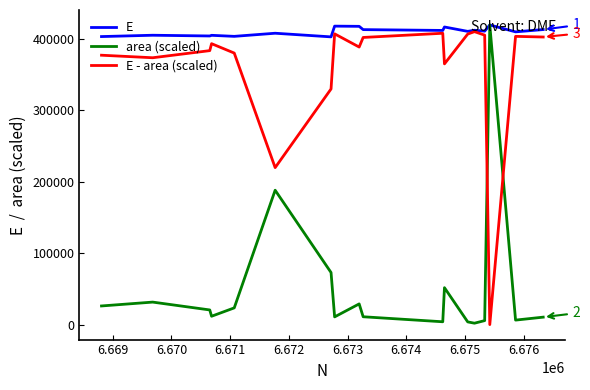

What is the greatest value displayed?

419092.0